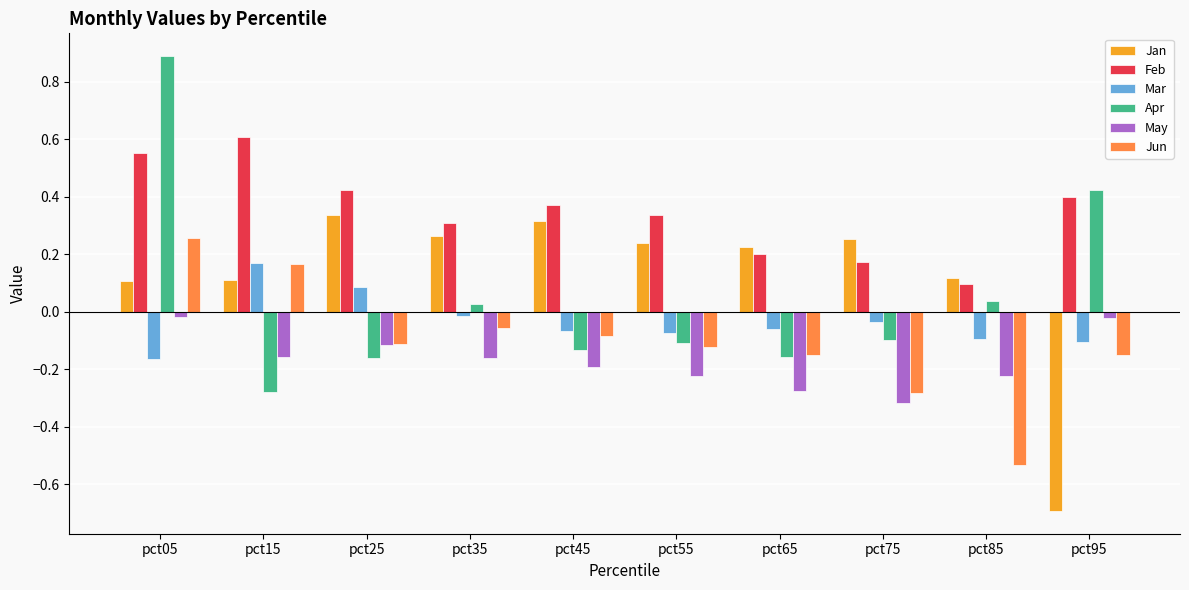

Which series has the widest spread of values?

Apr